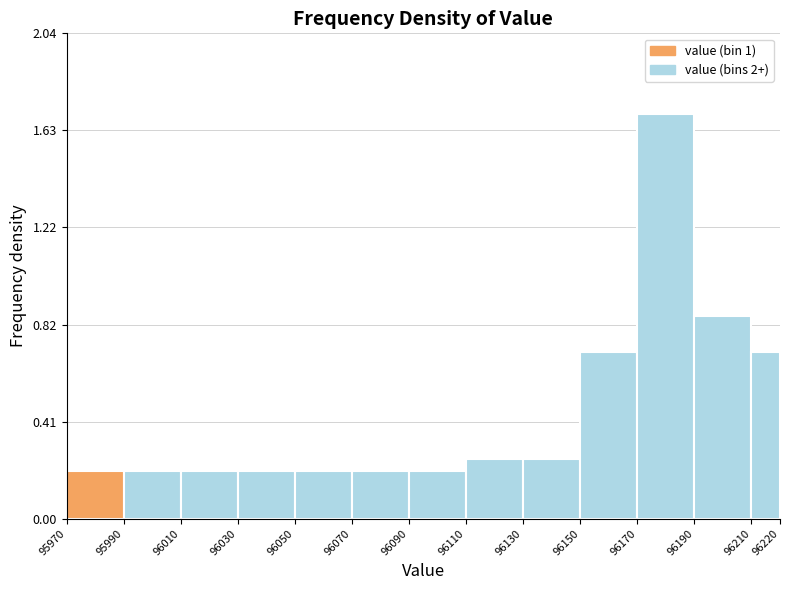

Reading left to right, list every bar in this chart as the range it spans on the x-axis followed by its height. The values are not printed on the chart, so give them approximately, as read against the axis.

95970 to 95990: 0.20
95990 to 96010: 0.20
96010 to 96030: 0.20
96030 to 96050: 0.20
96050 to 96070: 0.20
96070 to 96090: 0.20
96090 to 96110: 0.20
96110 to 96130: 0.25
96130 to 96150: 0.25
96150 to 96170: 0.70
96170 to 96190: 1.70
96190 to 96210: 0.85
96210 to 96220: 0.70